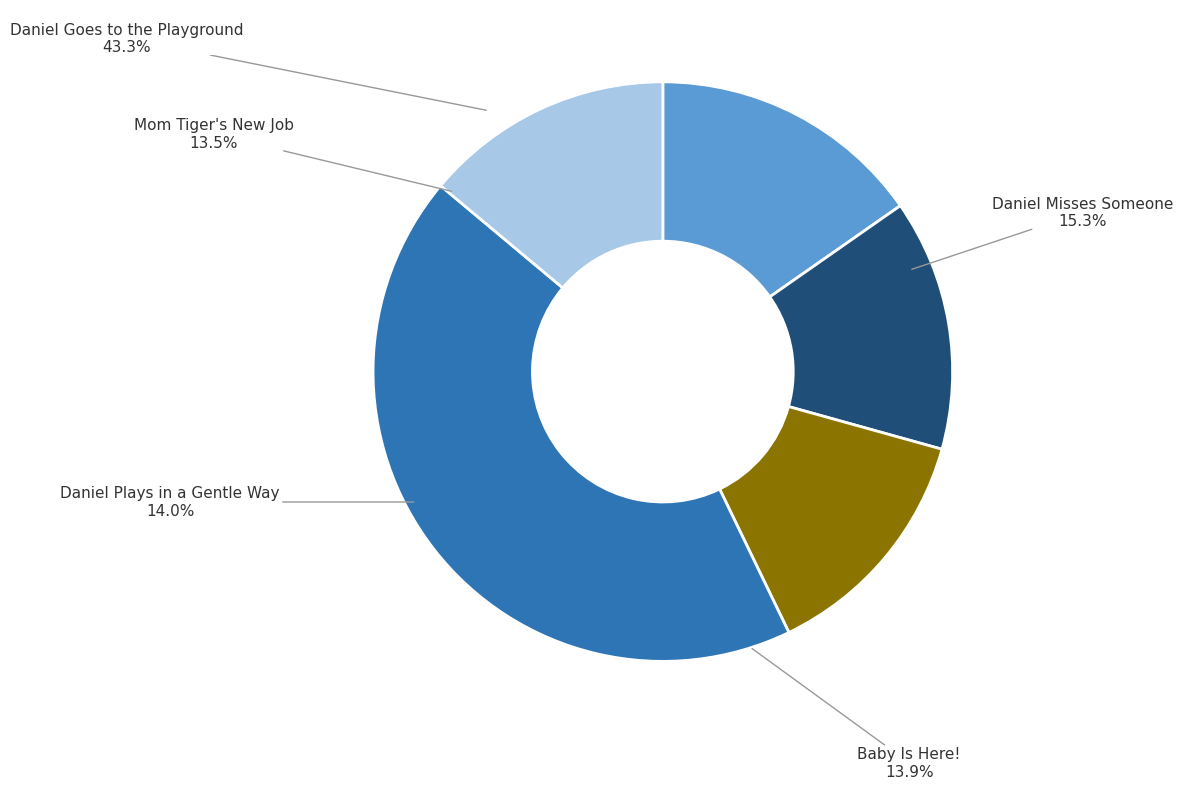

Count the number of slices in the pie.

5